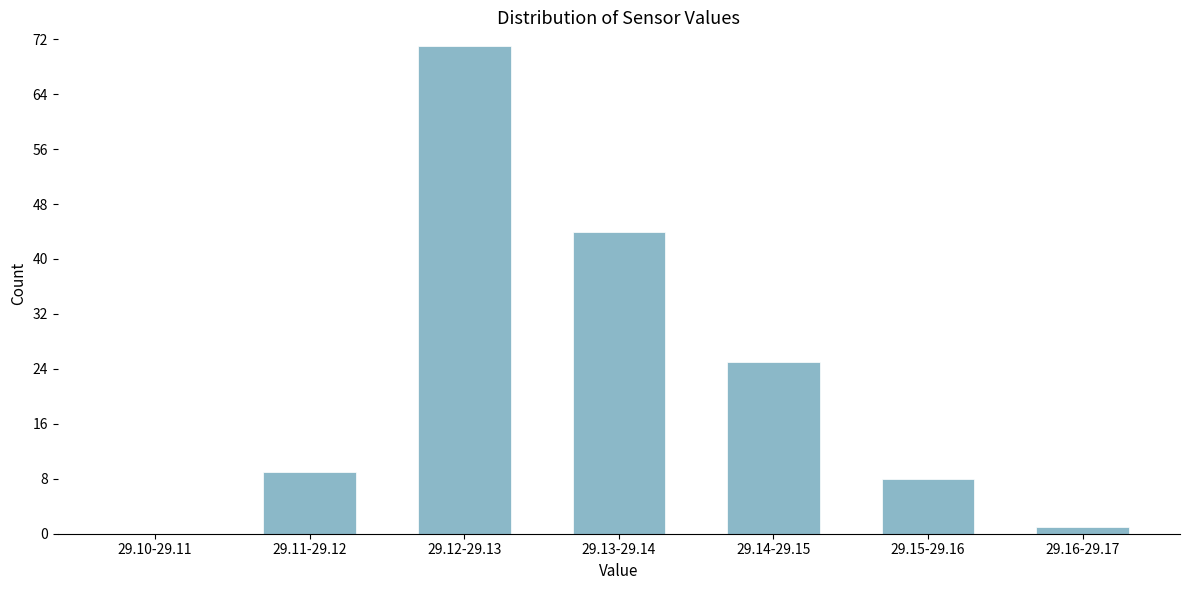

Reading left to right, what are all the values shown in this chart?

29.10-29.11=0	29.11-29.12=9	29.12-29.13=71	29.13-29.14=44	29.14-29.15=25	29.15-29.16=8	29.16-29.17=1